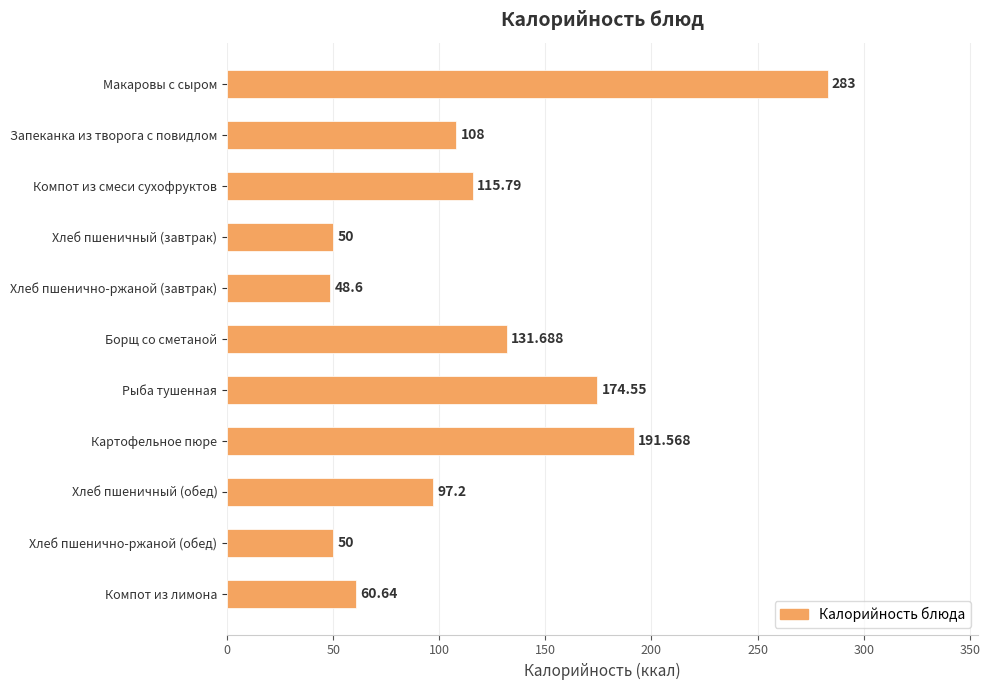

At which category does the chart reach its minimum across all series?

Хлеб пшенично-ржаной (завтрак)